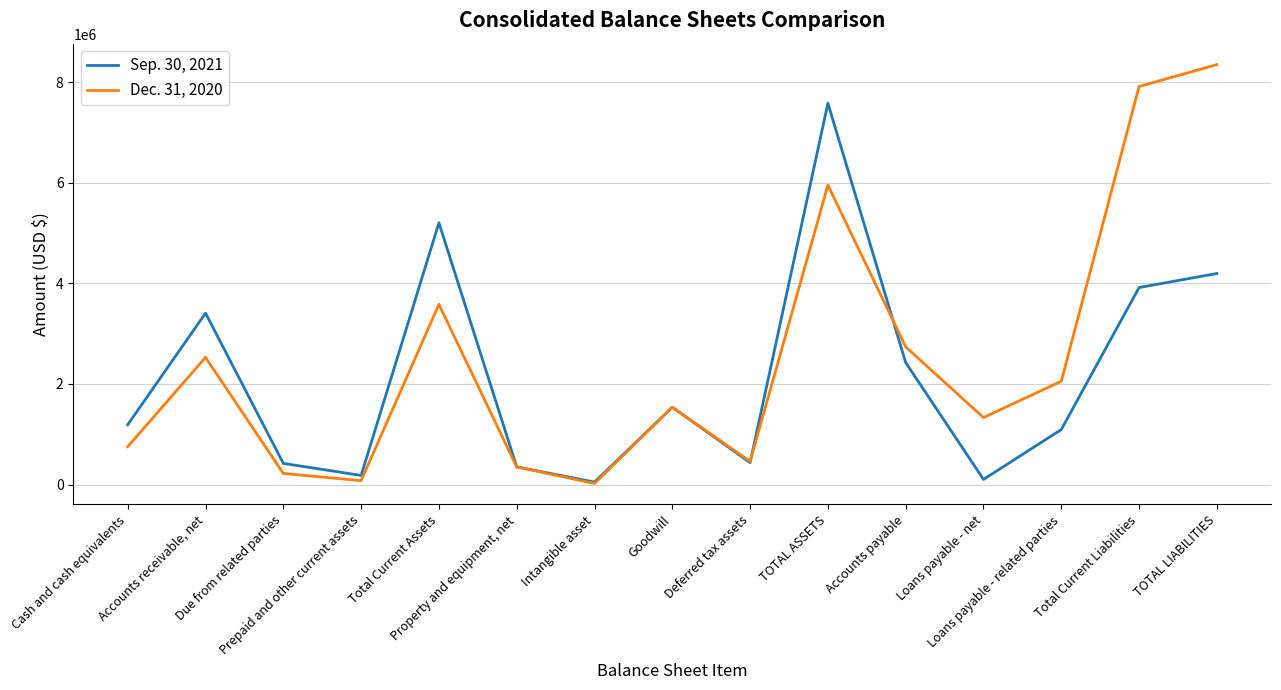

Where is Dec. 31, 2020 nearest to the value 4184339?

Total Current Assets